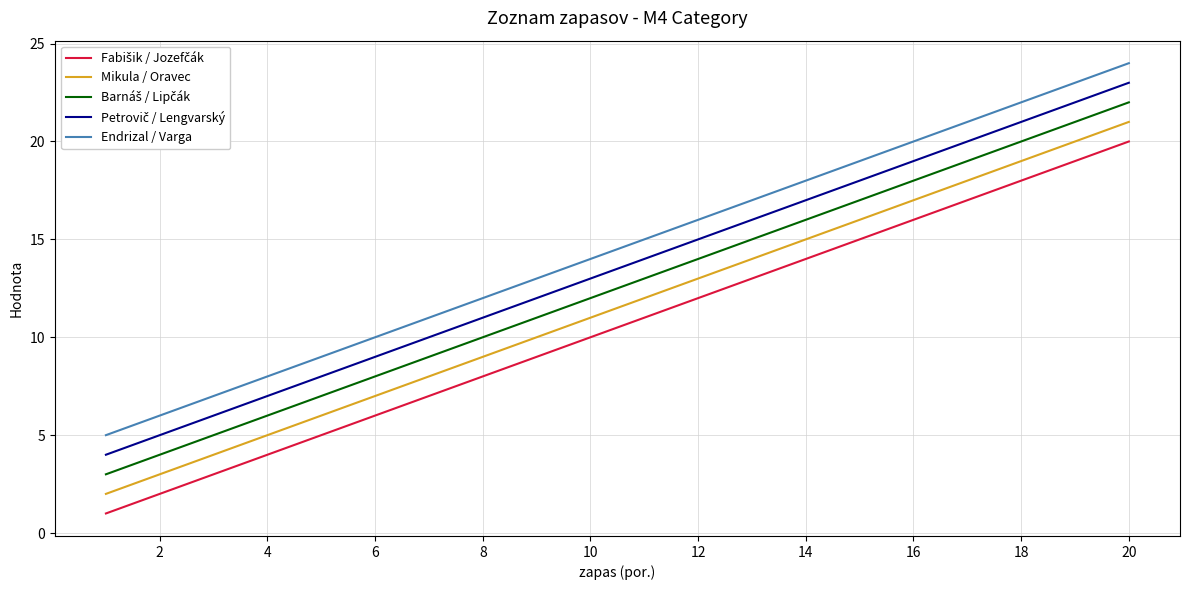

True or false: Endrizal / Varga and Mikula / Oravec cross at least once.

False